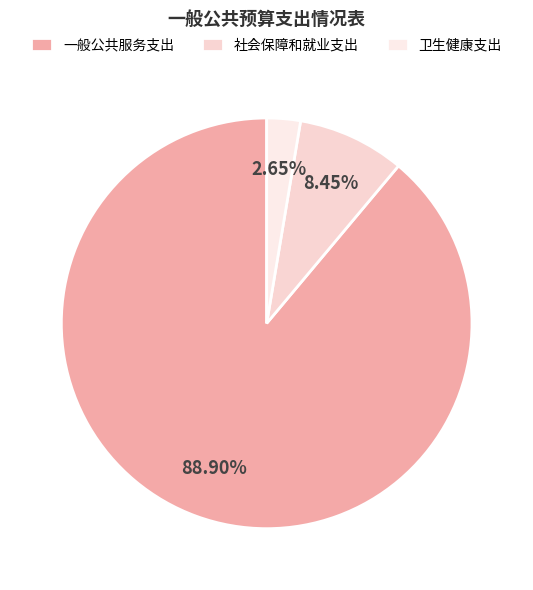

Is the sum of 一般公共服务支出 and 卫生健康支出 greater than half?

Yes